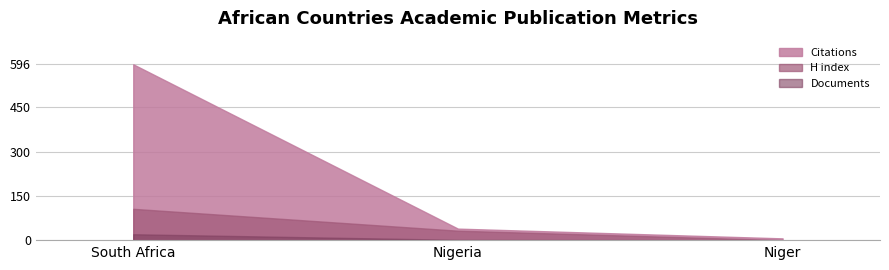

How many data points in Citable documents are less than 2?

1